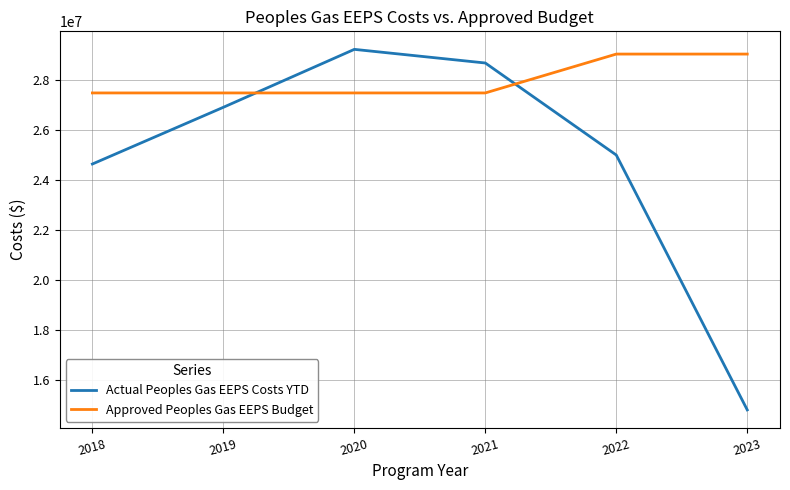

The value of Approved Peoples Gas EEPS Budget at 2018 is 27492564.0. True or false?

True